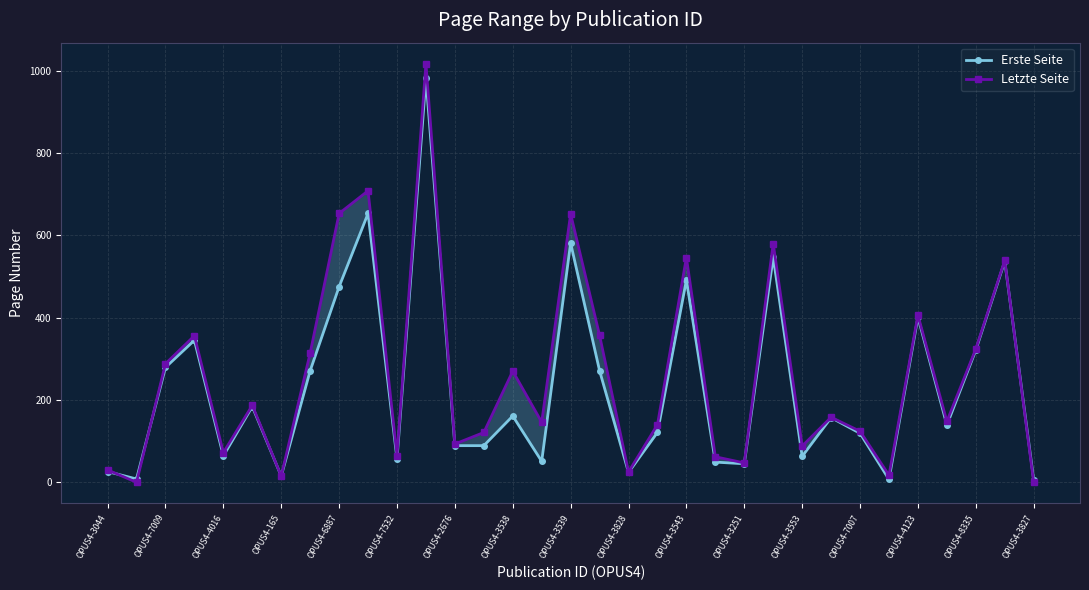

What is the difference between the Erste Seite values at OPUS4-3538 and OPUS4-165?

146